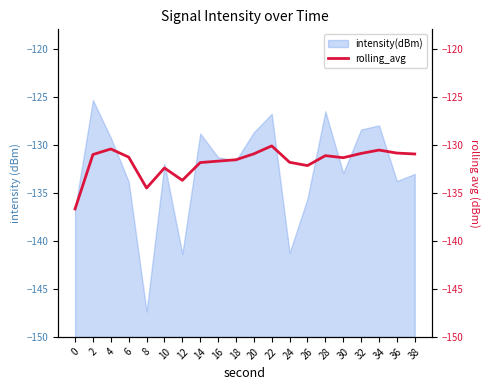

True or false: the data has more than 1 interior local peaks.

True